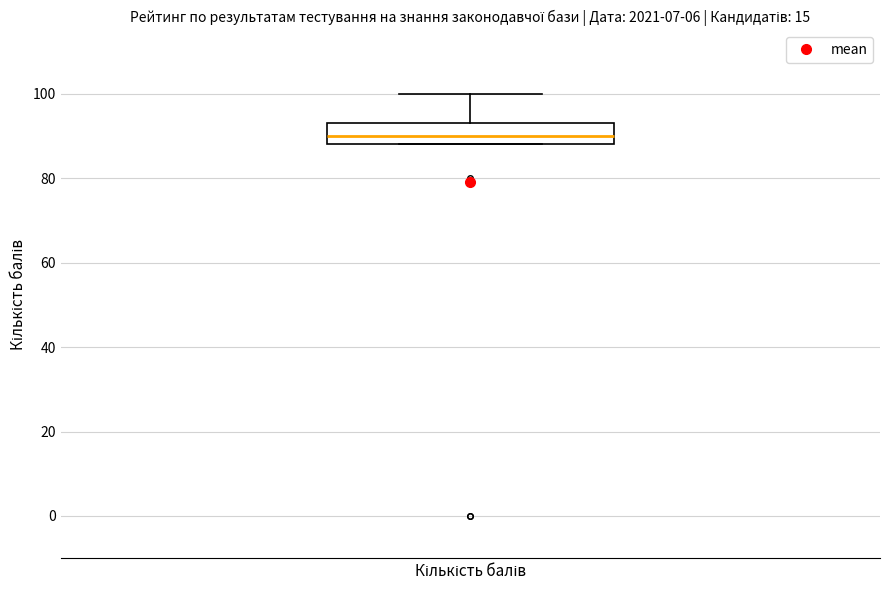

Read this box plot against the y-axis: the position of the median line, the range covered by the box, and the ends of both whiskers. The values are not printed on the chart, so give them approximately, as read against the axis.

median 90, box 88 to 94, whiskers 88 to 100